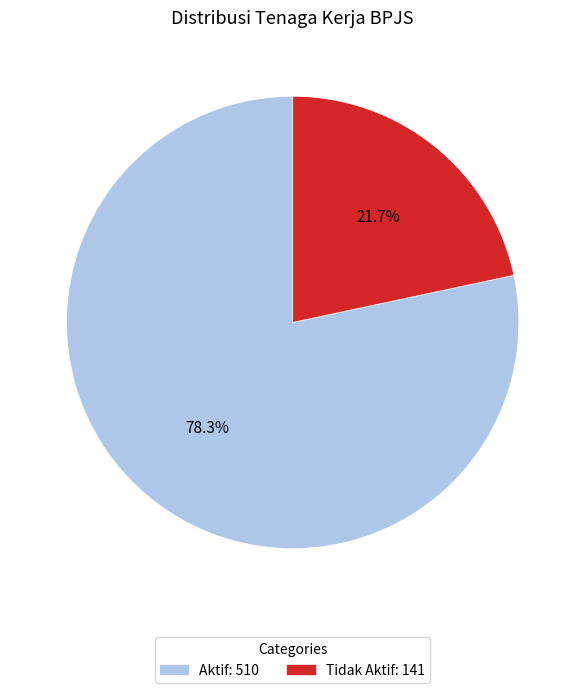

To the nearest percent, what percentage of the pie is Tidak Aktif?

22%